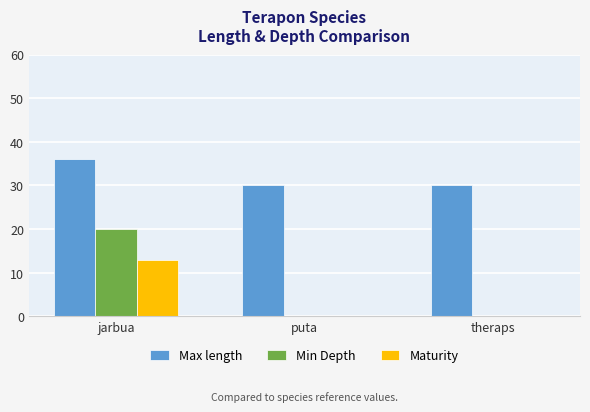

How many data points does each series have?

3